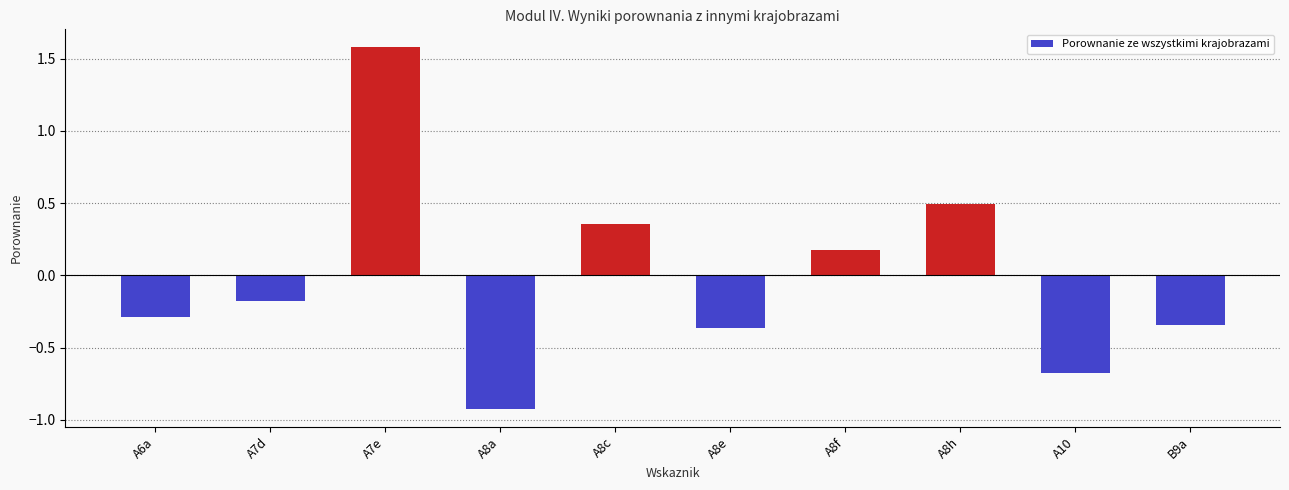

What is the difference between the second highest and minimum values?

1.4